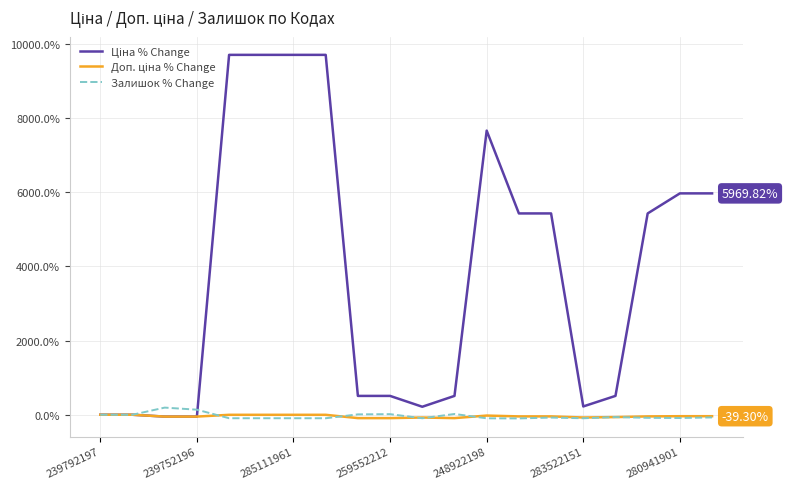

Is this an area chart (filled region under the line)?

No